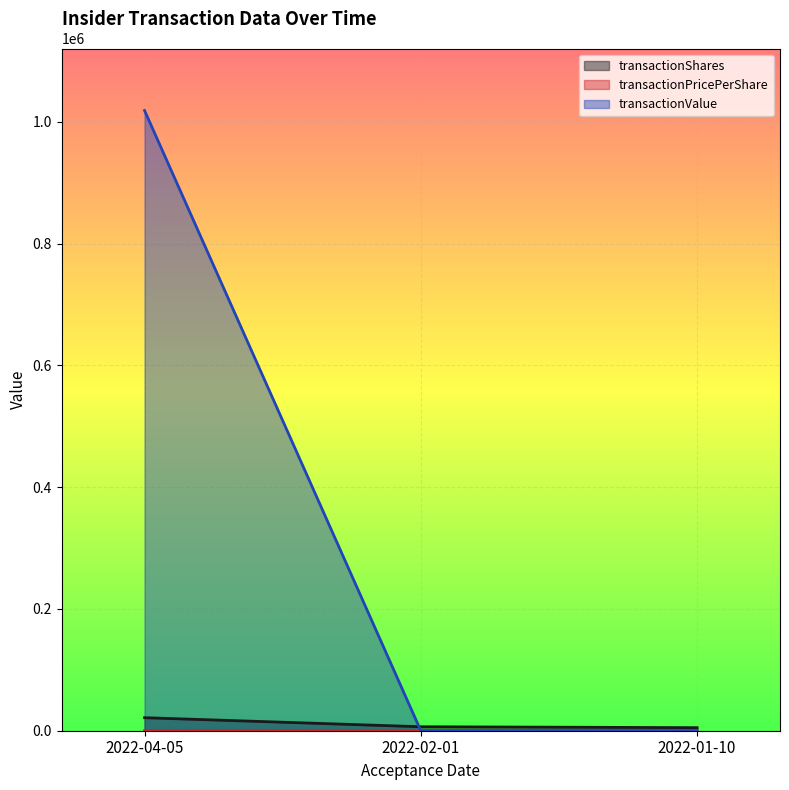

How many data points in transactionPricePerShare are above 0?

1